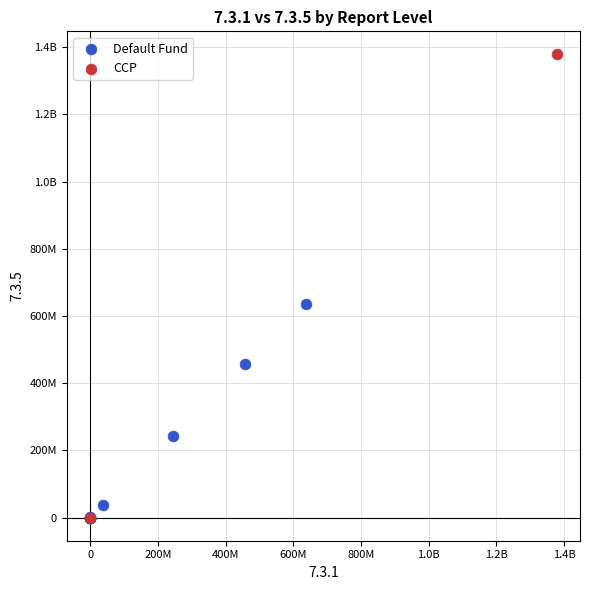

What are all the series names shown in the legend?

Default Fund, CCP